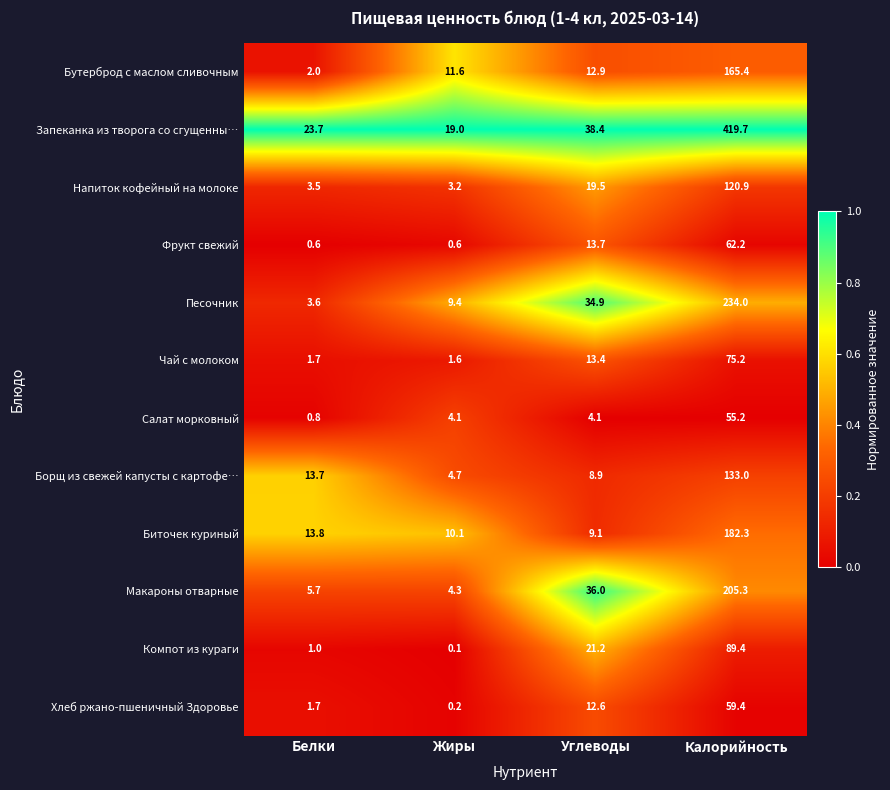

Count the number of categories in the chart.

4